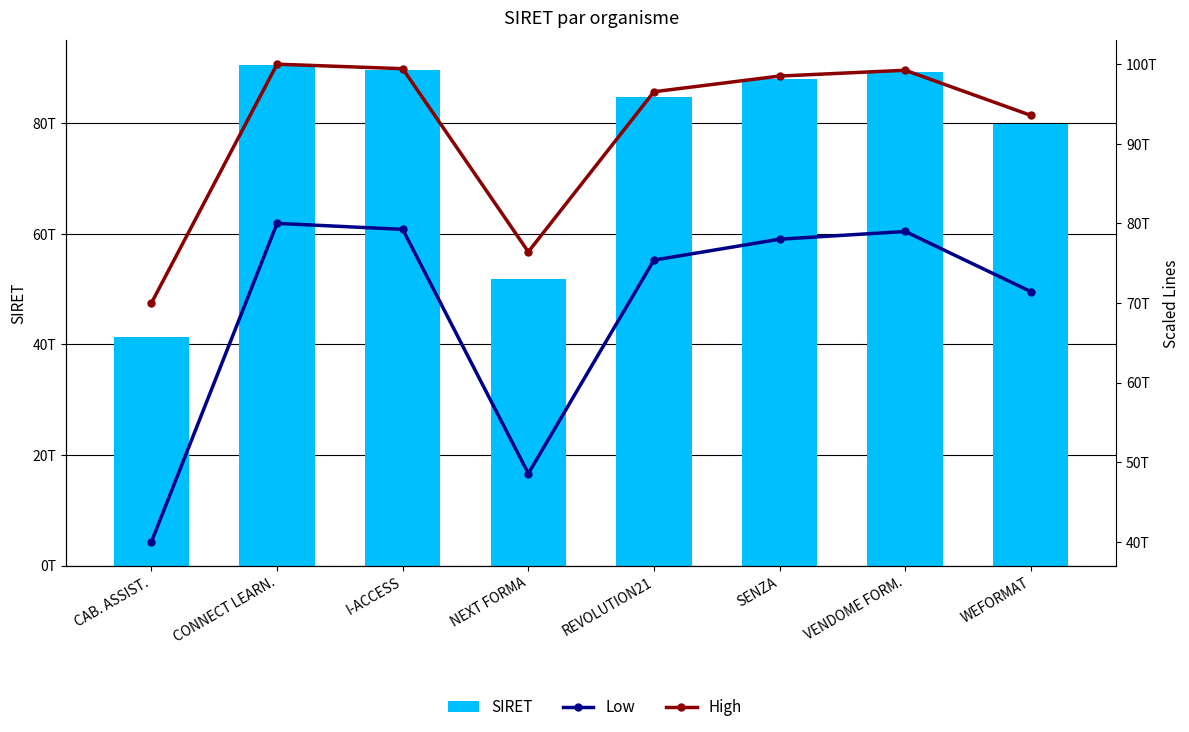

True or false: High has a value of 70000000000000.0 at CAB. ASSIST..

True